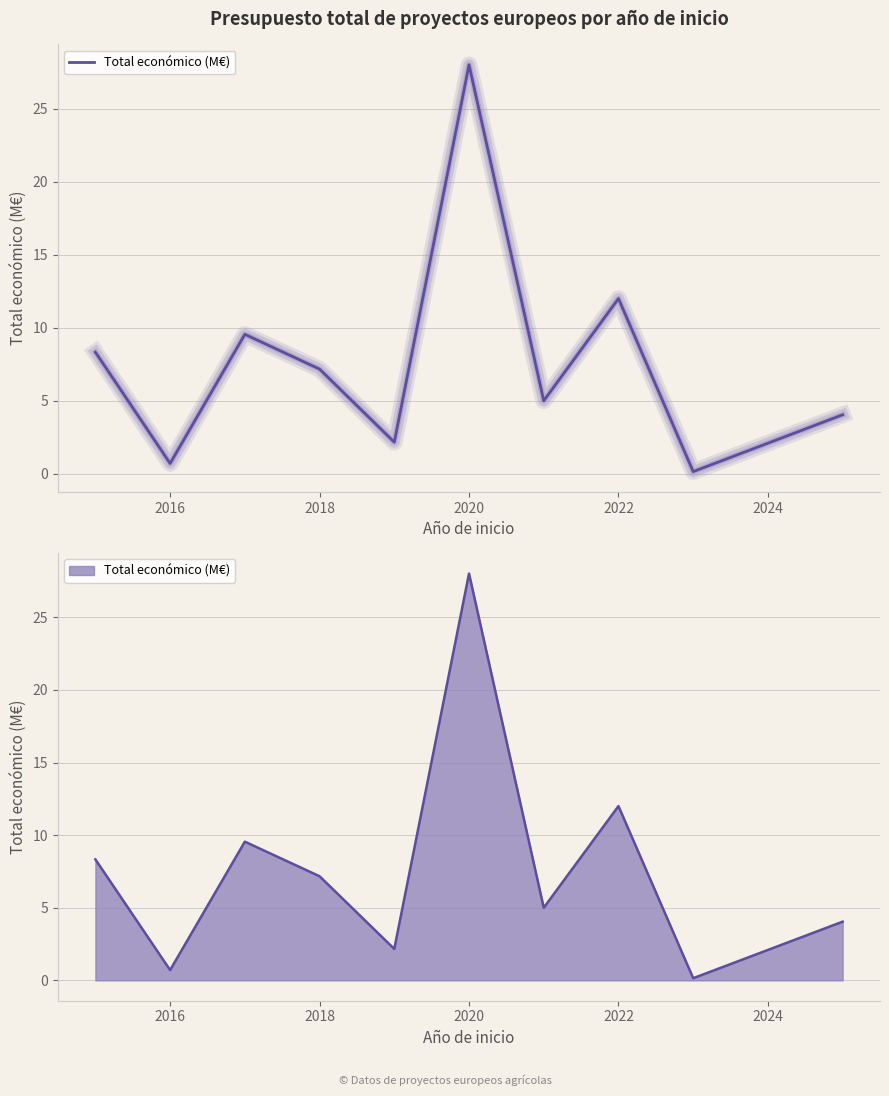

Reading left to right, list all the values displayed in this chart.

8.3	0.7	9.6	7.2	2.2	28.0	5.0	12.0	0.1	4.0